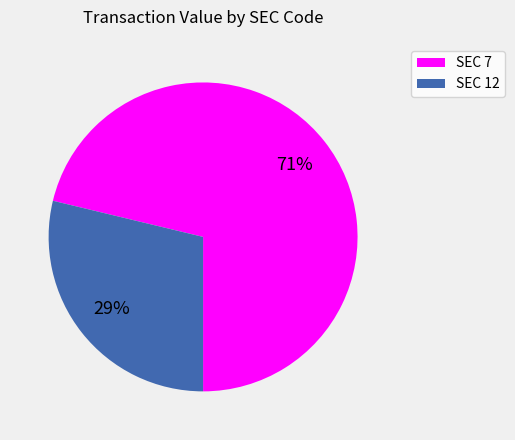

What percentage is the SEC 7 slice, to the nearest percent?

71%